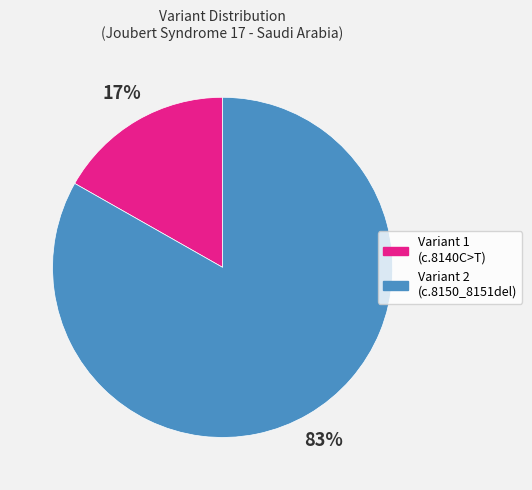

Is there any slice that represents more than half of the pie?

Yes